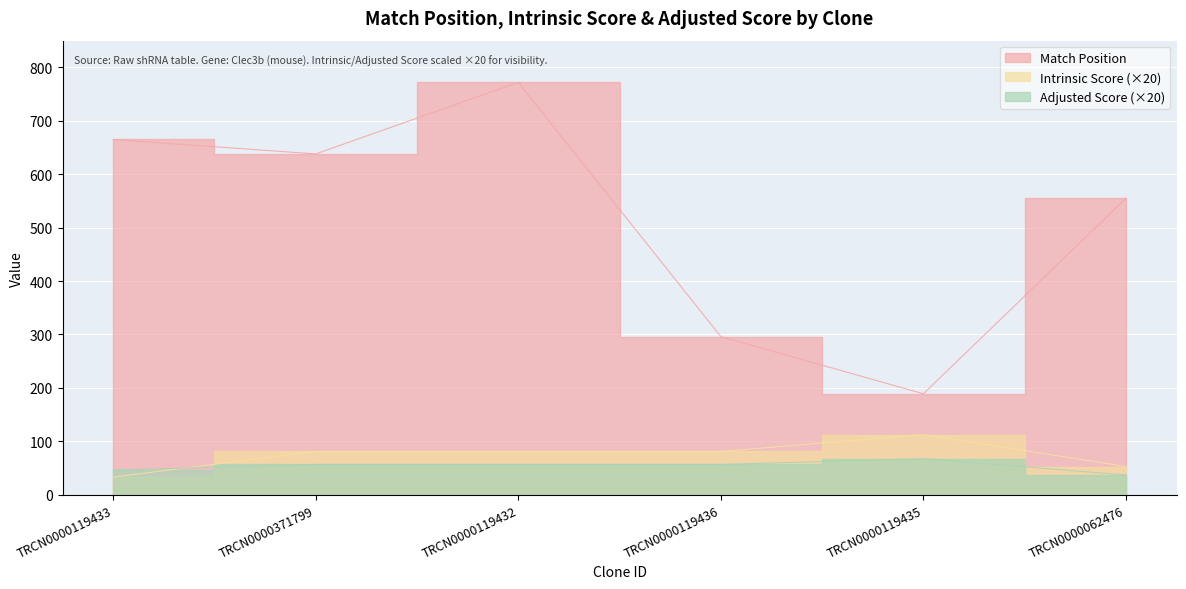

Reading left to right, list all the values displayed in this chart.

Match Position: TRCN0000119433=665.0	TRCN0000371799=638.0	TRCN0000119432=772.0	TRCN0000119436=296.0	TRCN0000119435=189.0	TRCN0000062476=555.0
Intrinsic Score: TRCN0000119433=33.0	TRCN0000371799=81.0	TRCN0000119432=81.0	TRCN0000119436=81.0	TRCN0000119435=112.5	TRCN0000062476=52.8
Adjusted Score: TRCN0000119433=46.2	TRCN0000371799=56.7	TRCN0000119432=56.7	TRCN0000119436=56.7	TRCN0000119435=67.5	TRCN0000062476=37.0